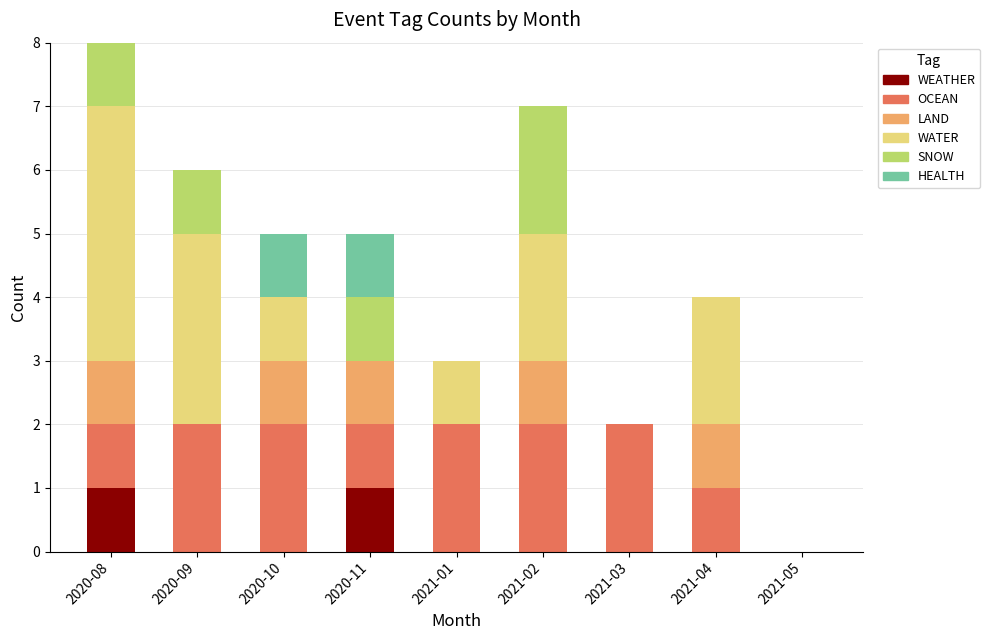

The WEATHER series shows 0 at 2020-10. True or false?

True